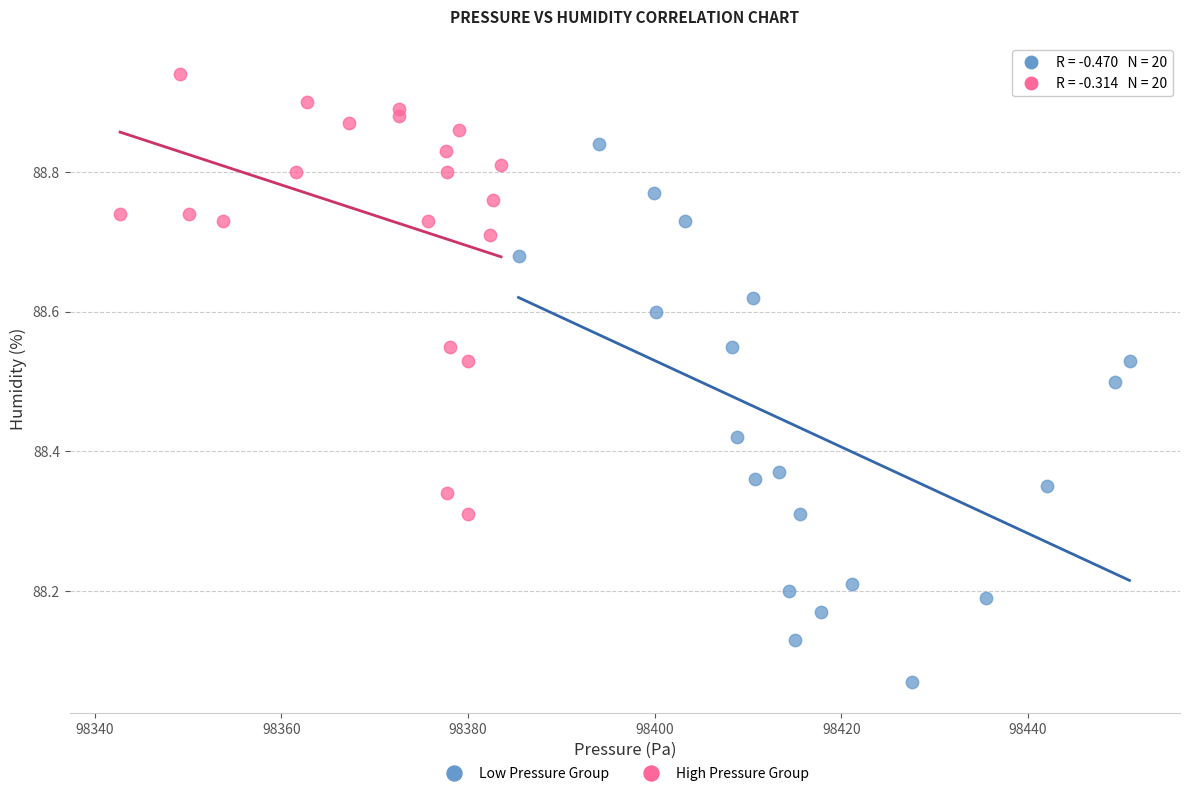

Which series contains the lowest Y value?

Low Pressure Group